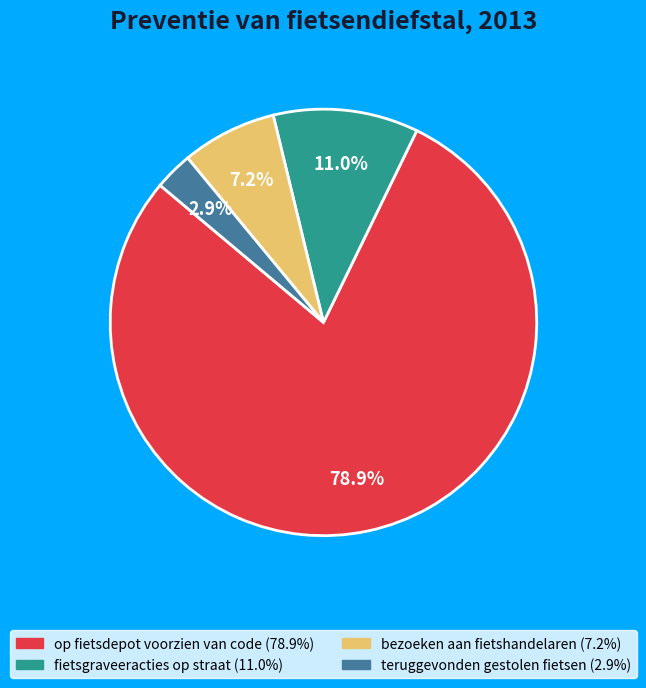

True or false: teruggevonden gestolen fietsen accounts for 3% of the total.

True